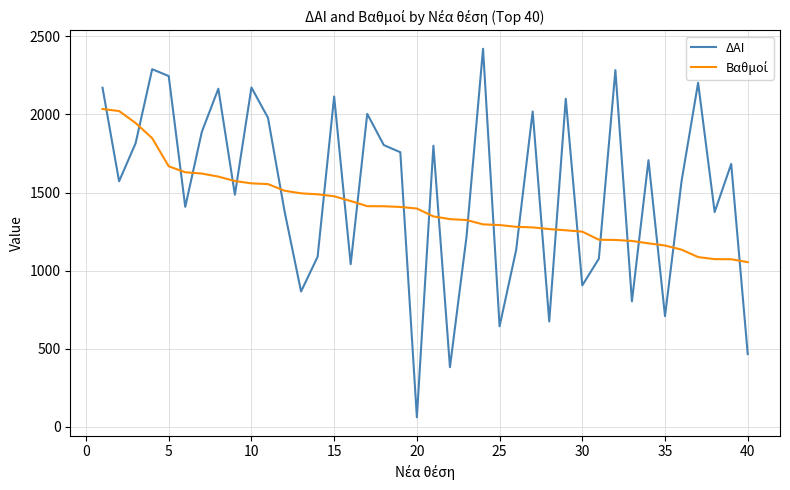

What is the maximum value shown in the chart?

2421.0